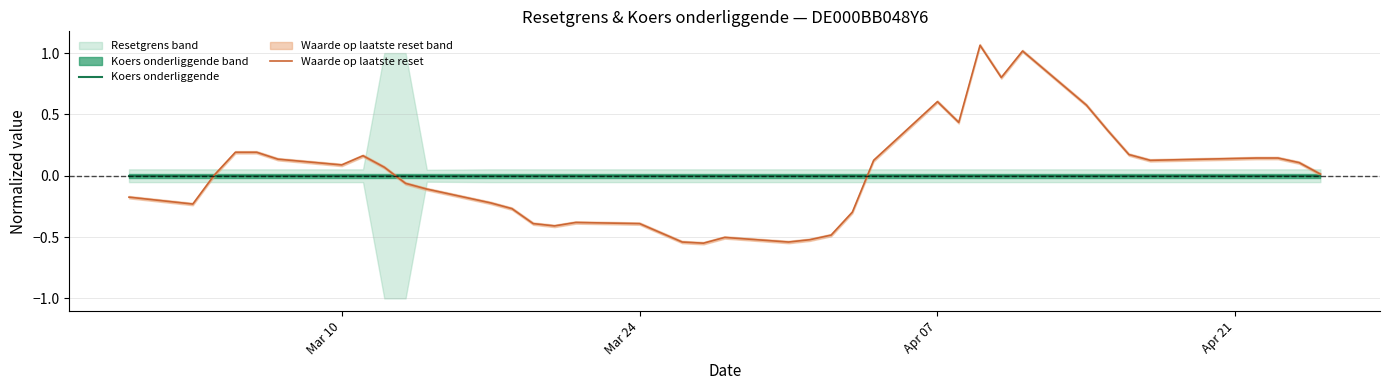

True or false: Waarde op laatste reset has a value of 0.6 at Apr 07.

True